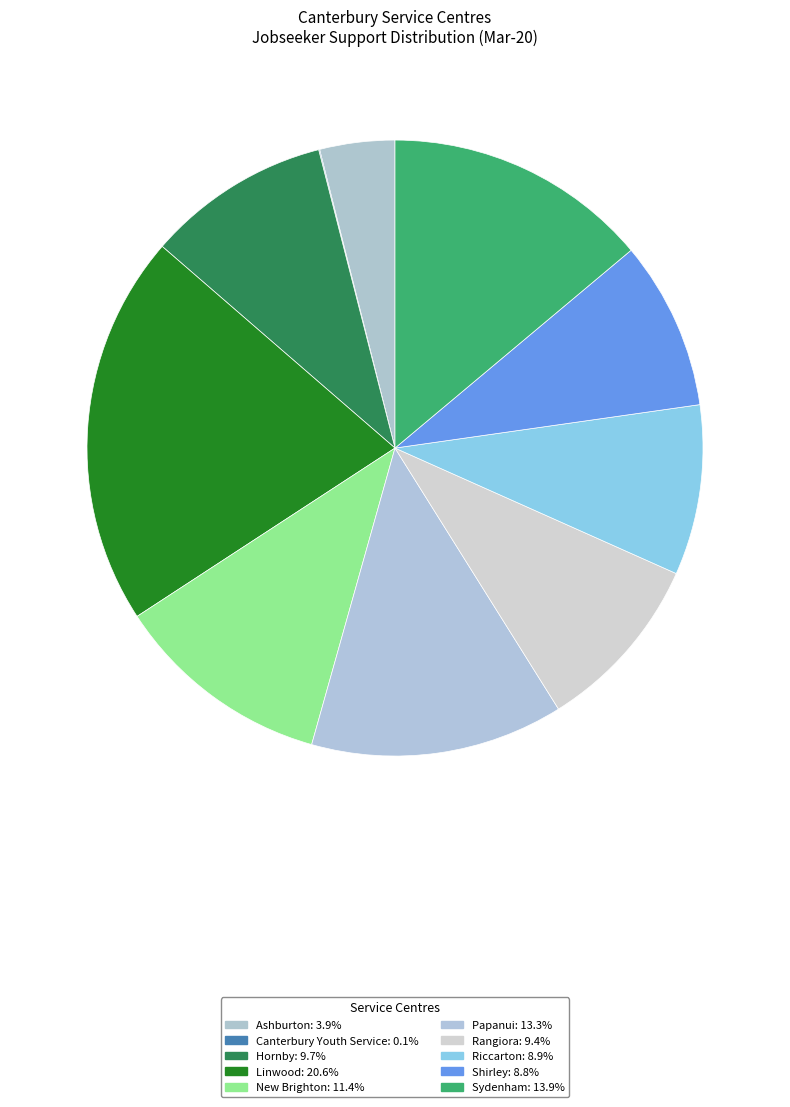

How many segments does this pie chart have?

10